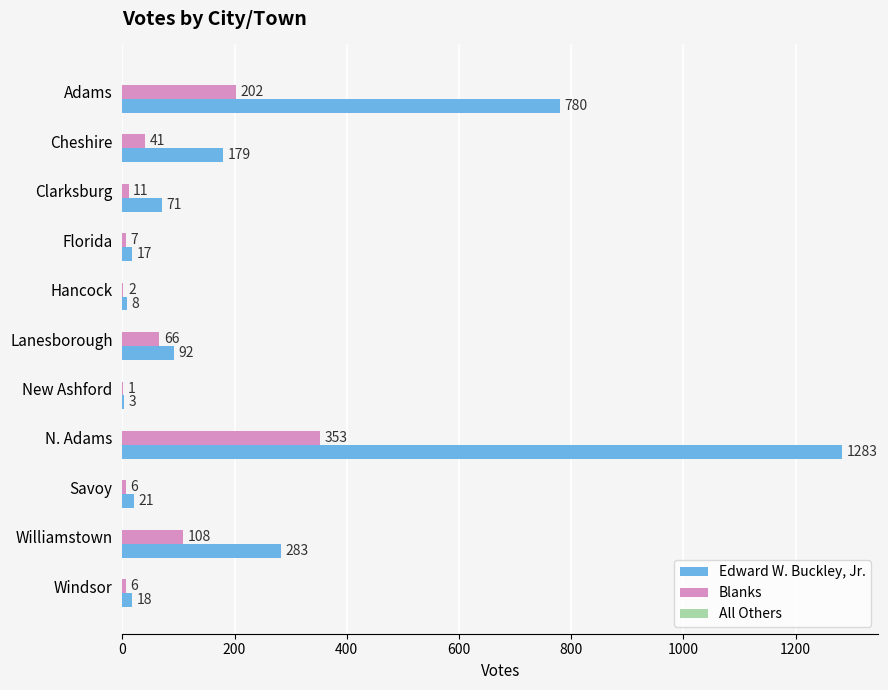

Between Clarksburg and Williamstown, which series saw the biggest shift?

Edward W. Buckley, Jr.